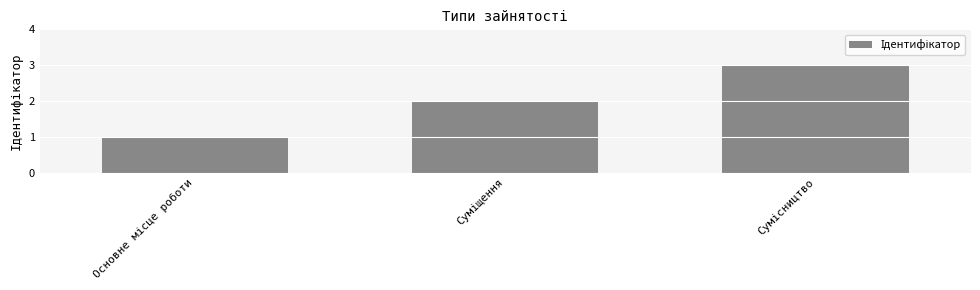

What is the sum of all values?

6